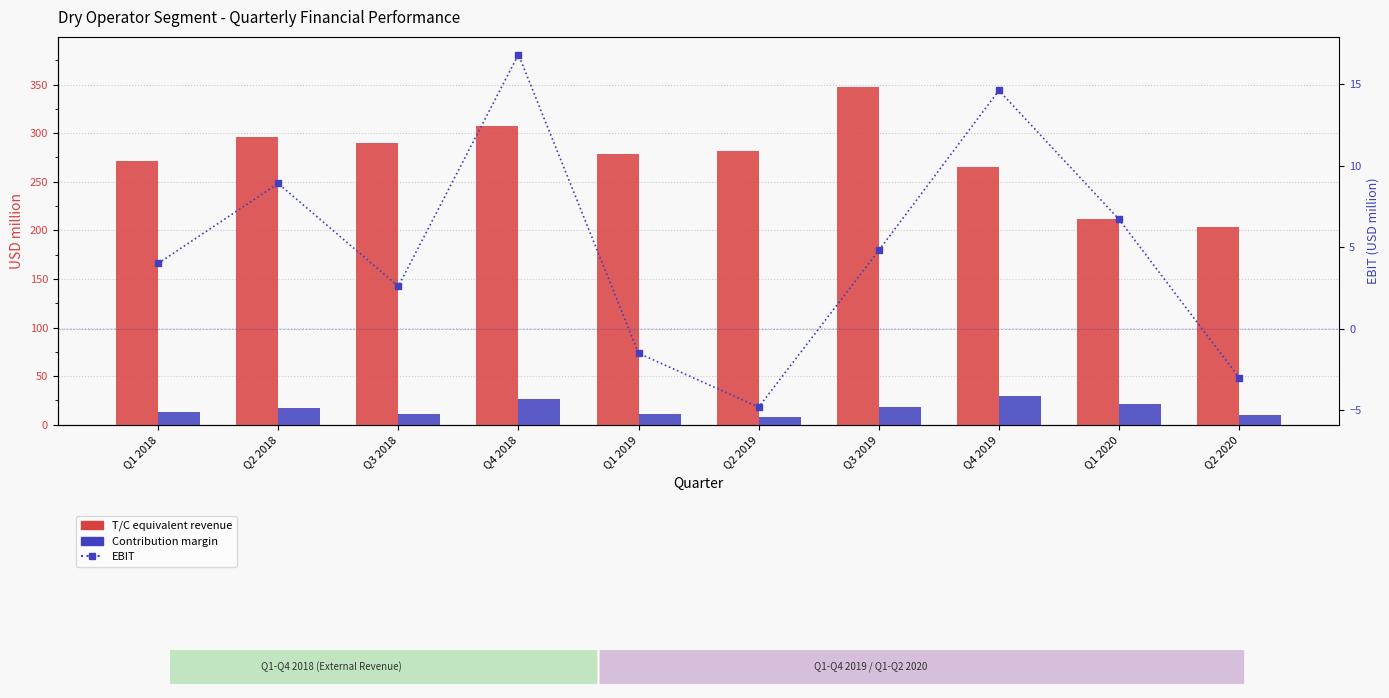

What is the label of the 10th bar from the right?

Q1 2018